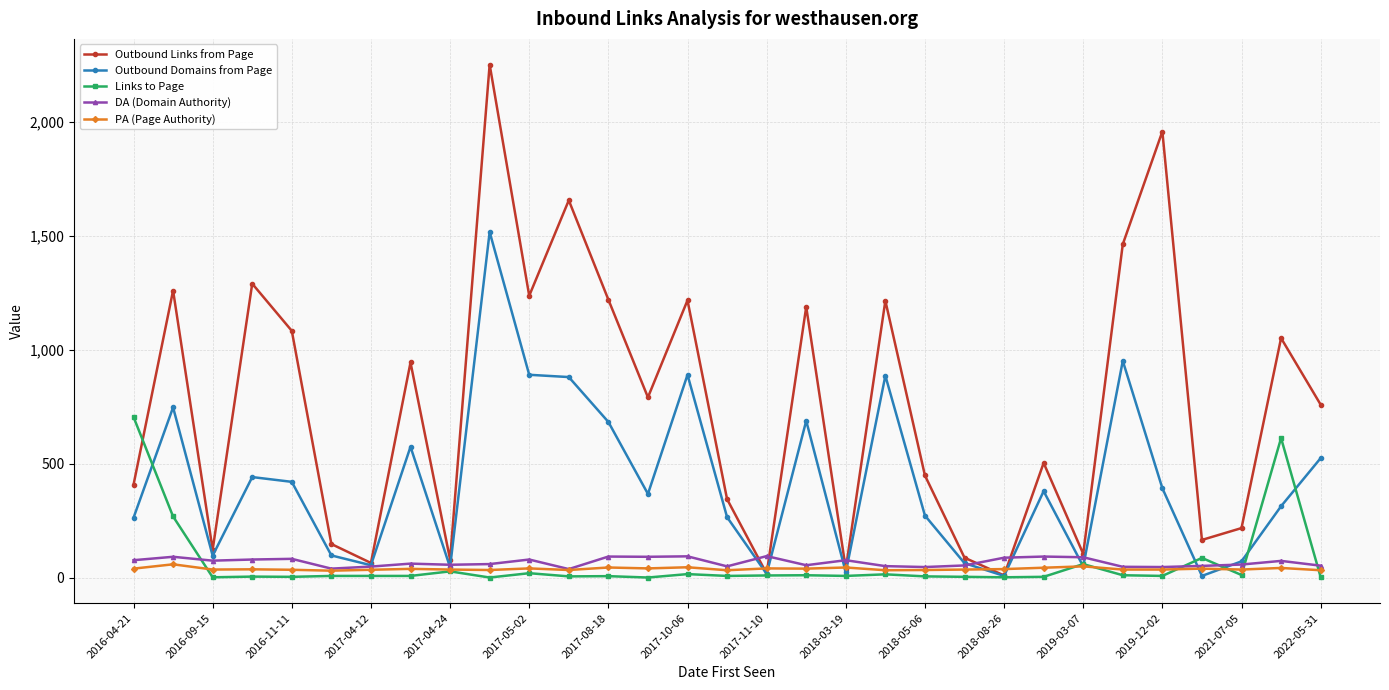

What is the highest value of the PA (Page Authority) series?

58